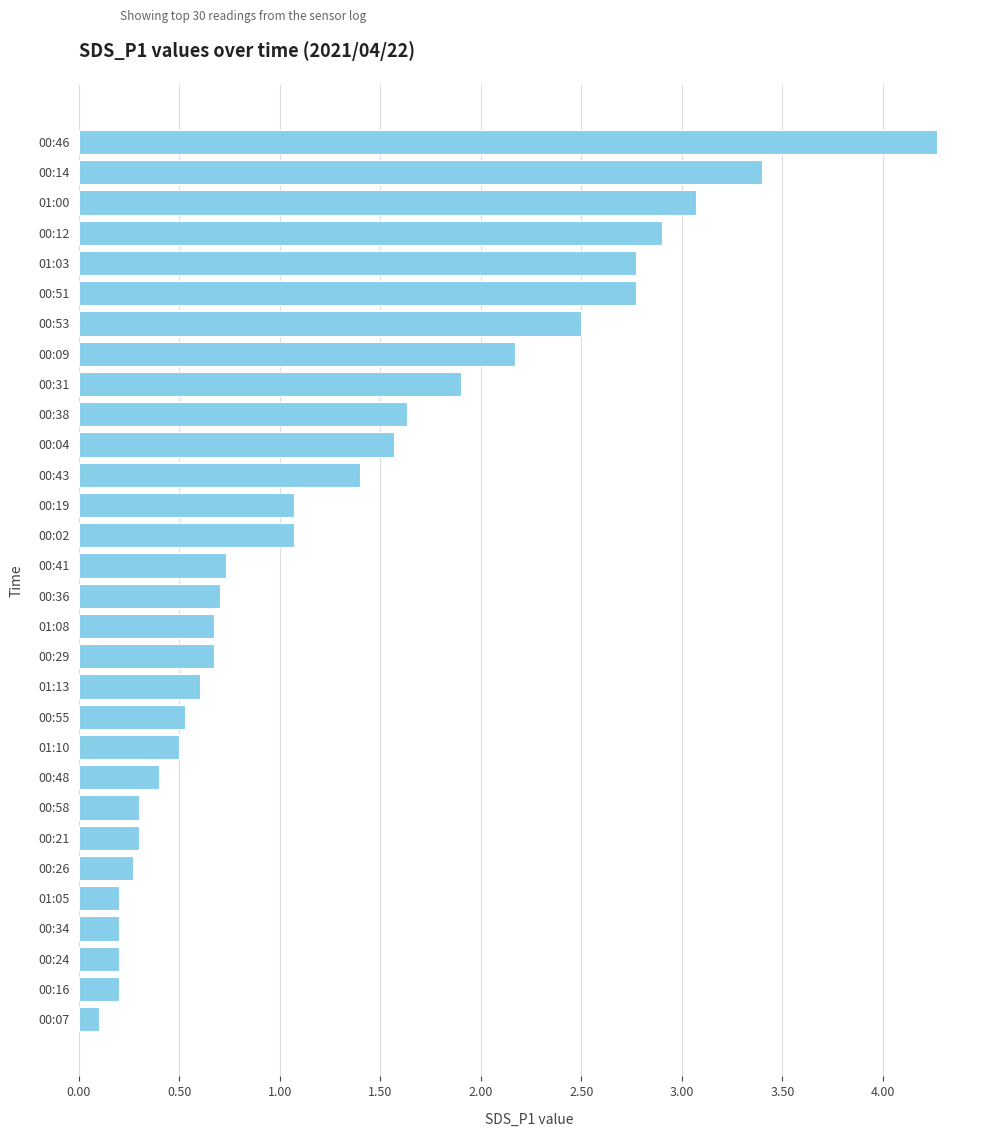

What is the change in value from 00:38 to 00:41?

-0.9